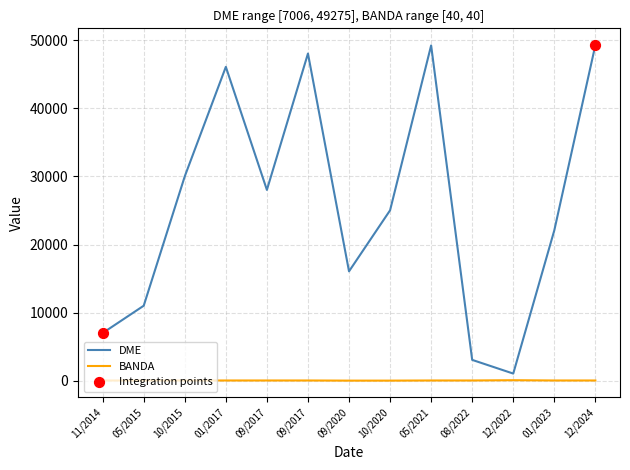

How many lines are shown in the chart?

2